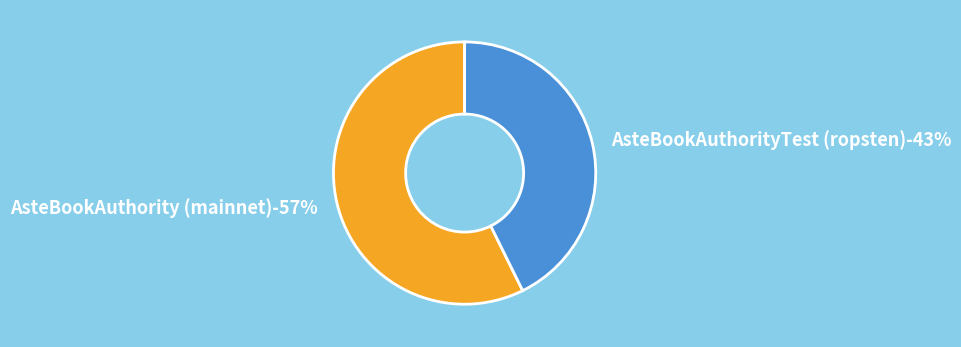

Rank the categories by value from highest to lowest.

AsteBookAuthority (mainnet), AsteBookAuthorityTest (ropsten)